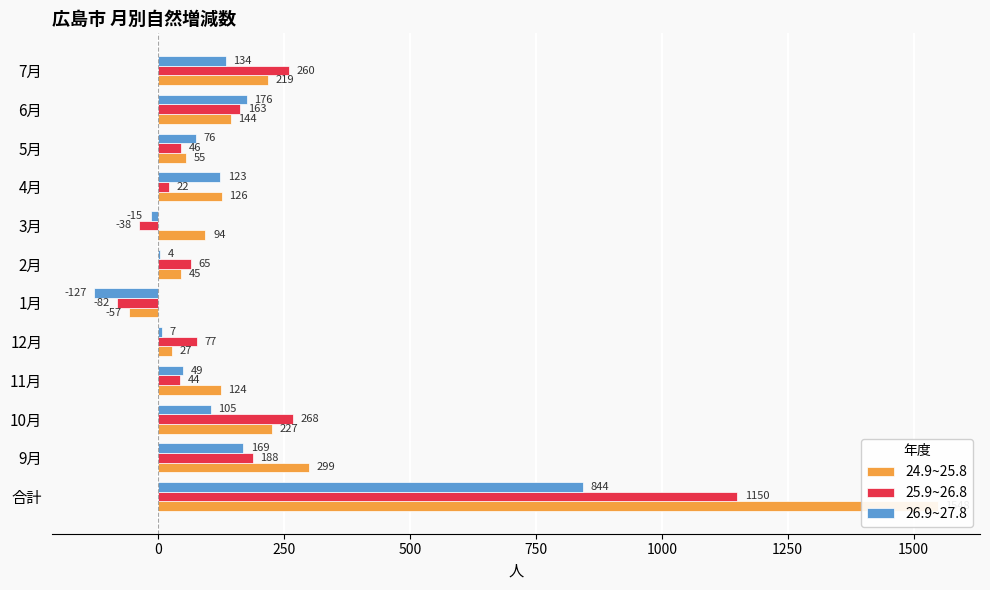

What is the difference between the maximum and minimum values in the 24.9~25.8 series?

1605